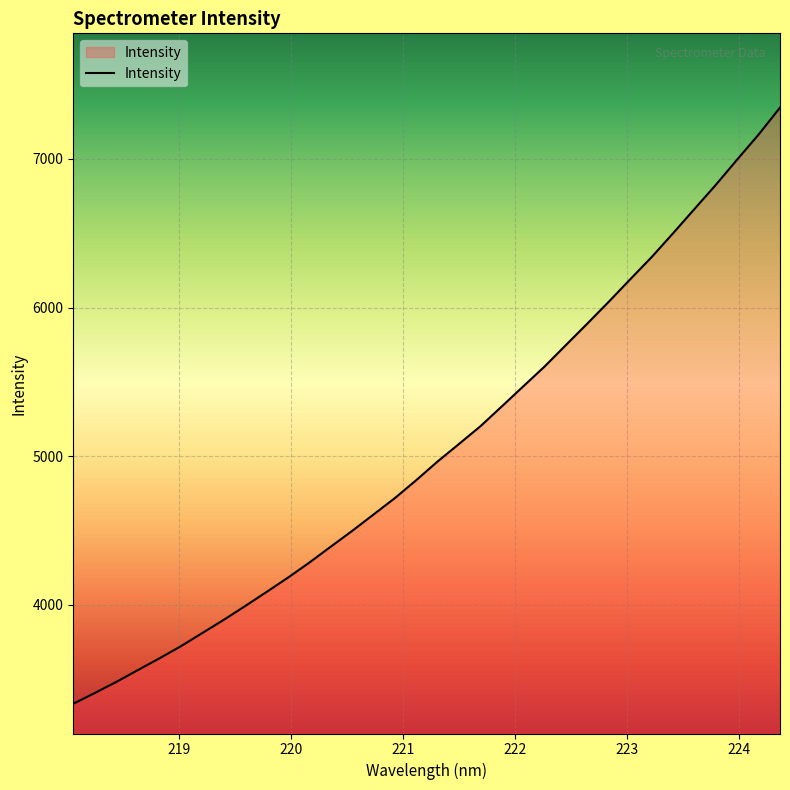

What is the difference between the maximum and minimum values?

4012.6